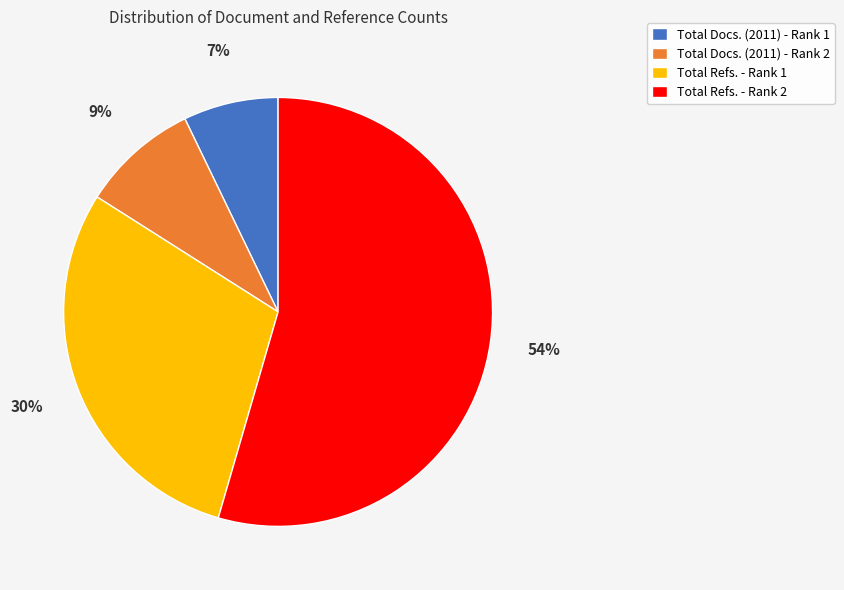

To the nearest percent, what is the combined percentage of Total Refs. - Rank 2 and Total Docs. (2011) - Rank 2?

63%